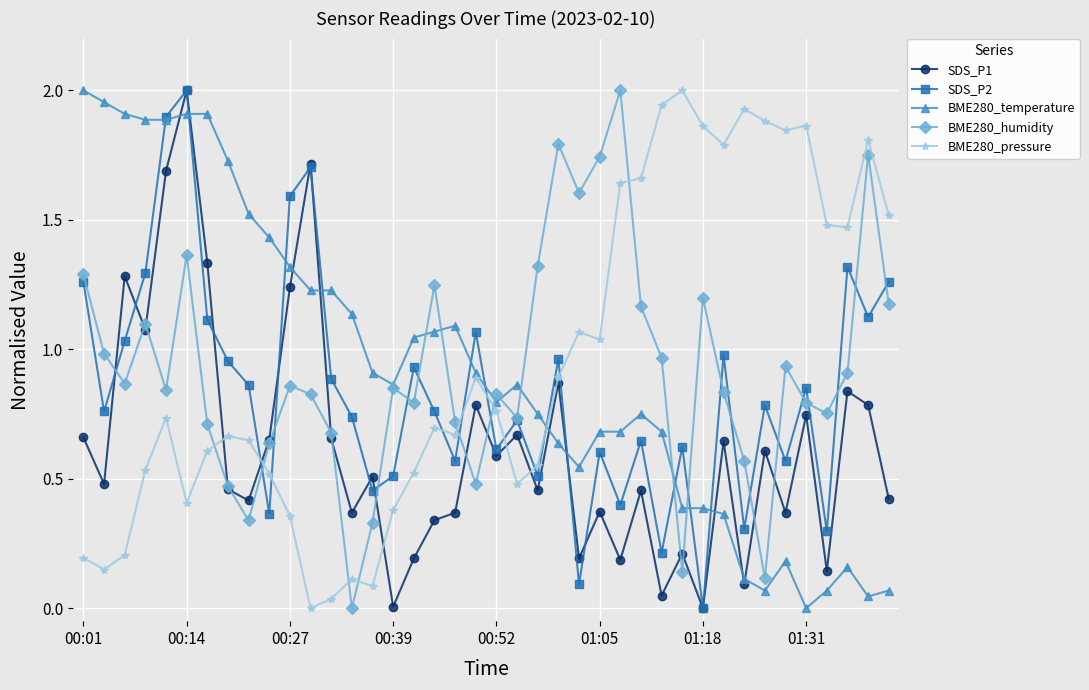

How many interior local valleys does the BME280_humidity series have?

11